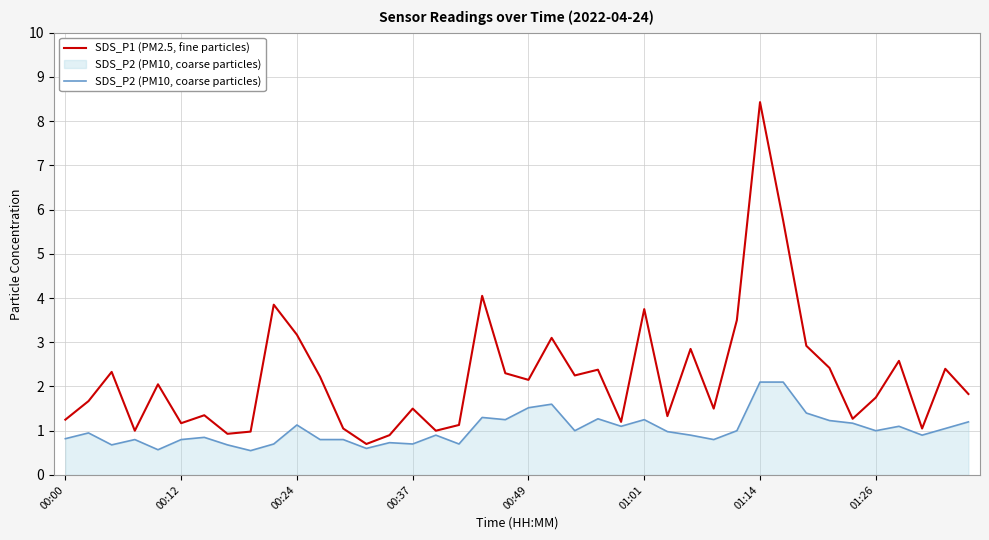

Which series has the largest total across all categories?

SDS_P1 (PM2.5, fine particles)